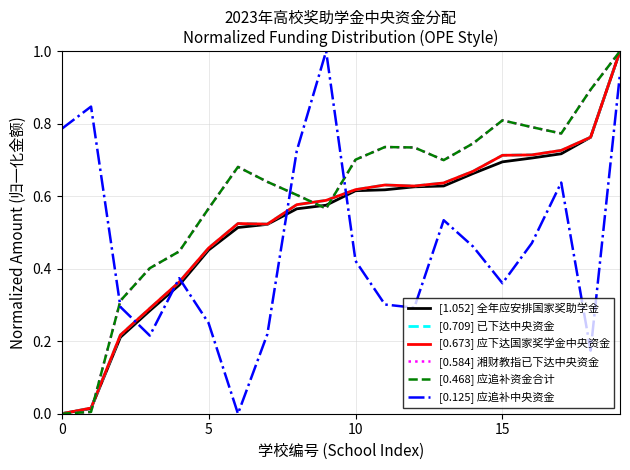

What is the label of the 5th point from the left?

4